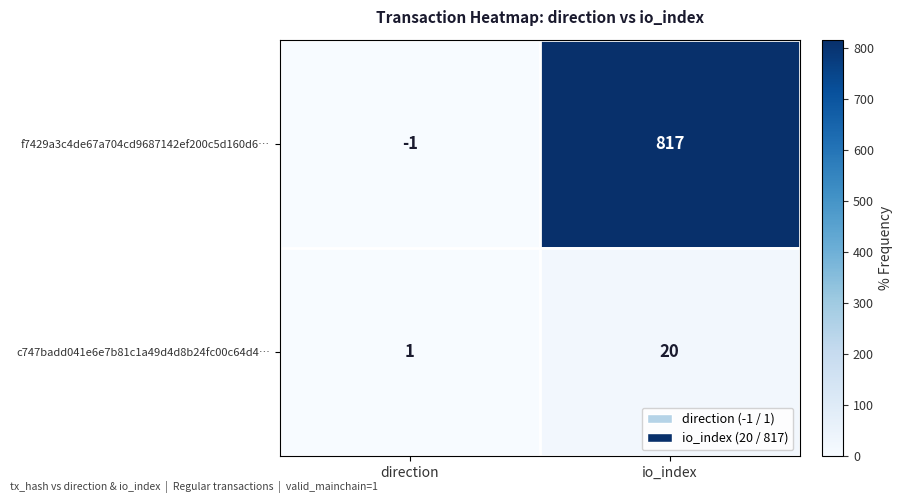

What is the sum of all f7429a3c4de67a704cd9687142ef200c5d160d6… values?

816